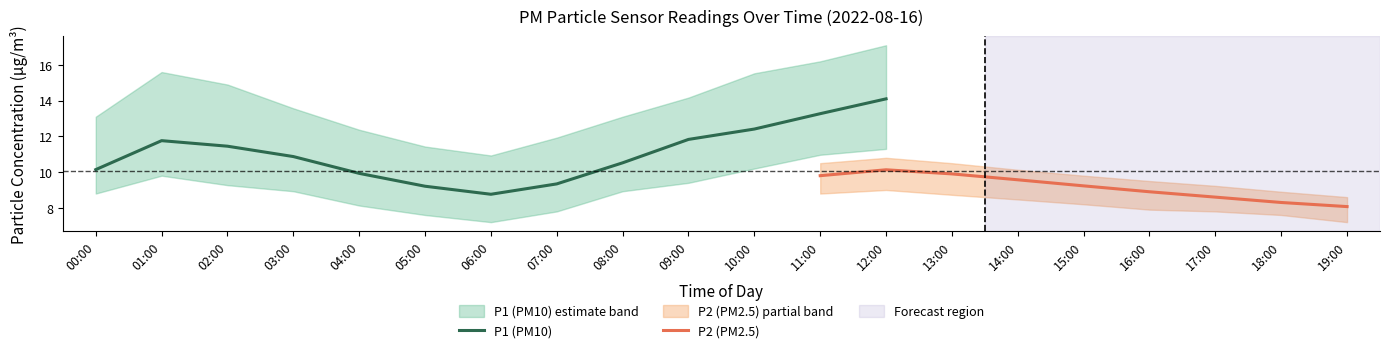

The P1 (PM10) series shows 13.3 at 11:00. True or false?

True